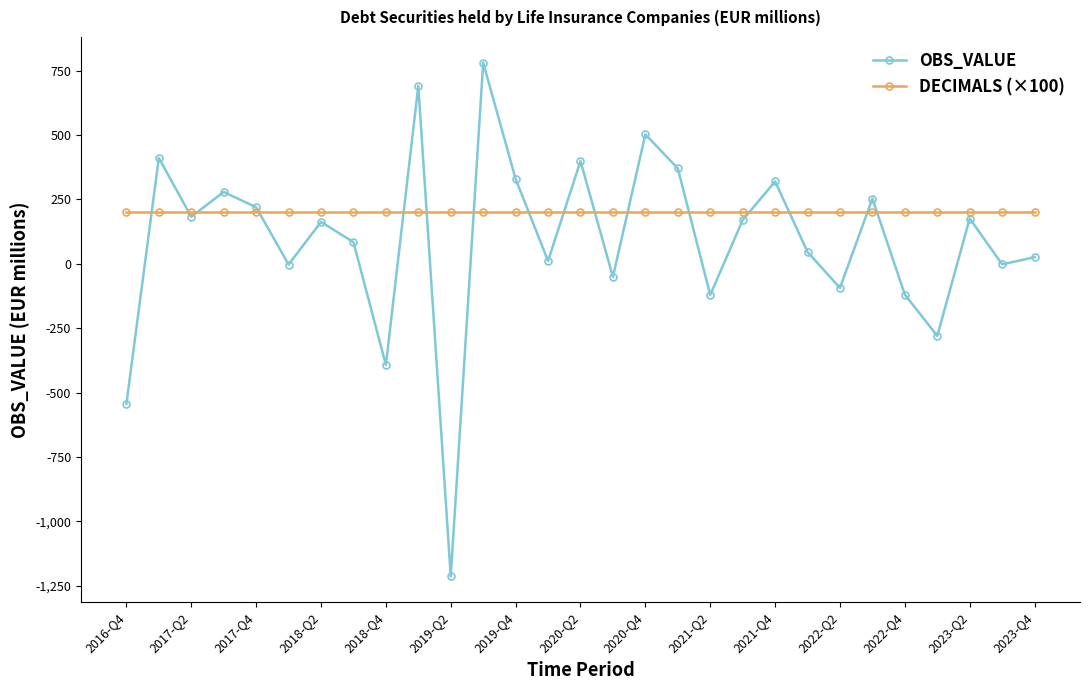

List the series in order of their overall mean, lowest first.

OBS_VALUE, DECIMALS (×100)